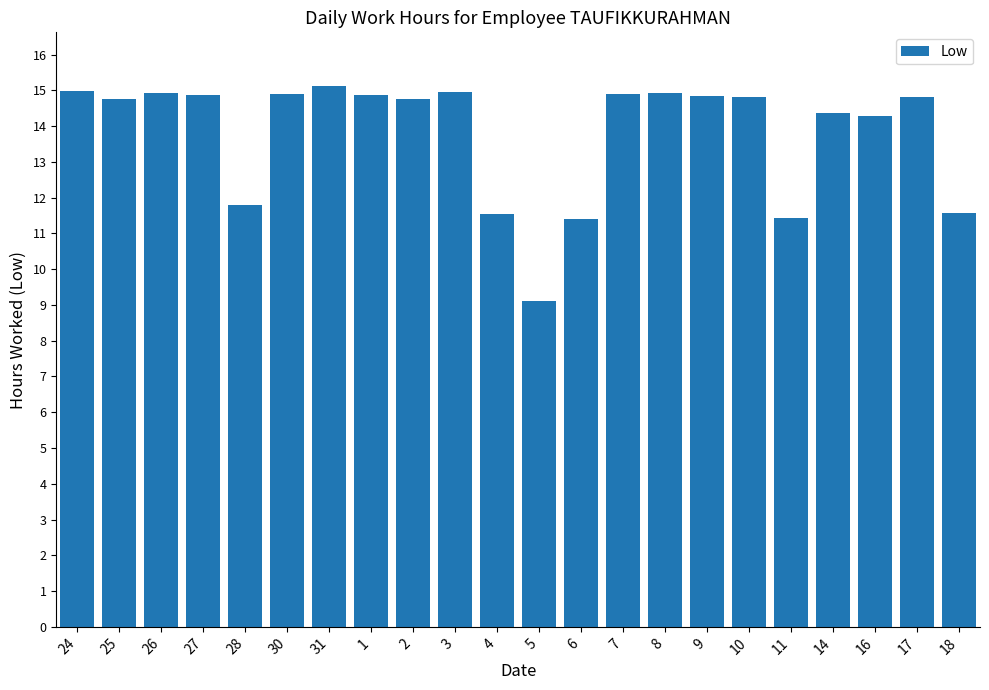

What is the difference between the maximum and minimum values?

6.0